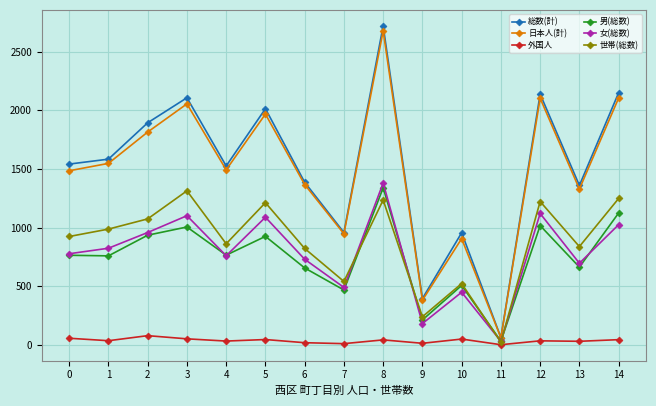

What is the average value of the 総数(計) series?

1519